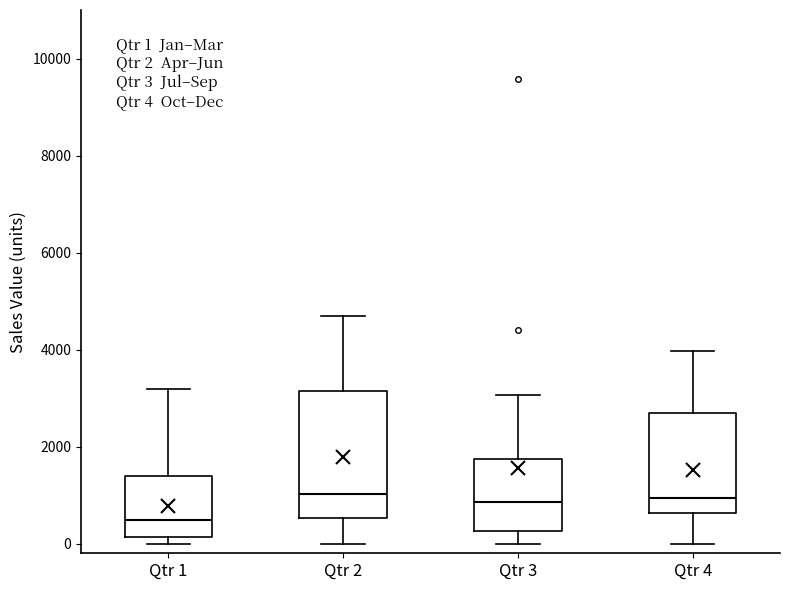

Which box is the tallest, from its lower edge to its upper edge?

Qtr 2